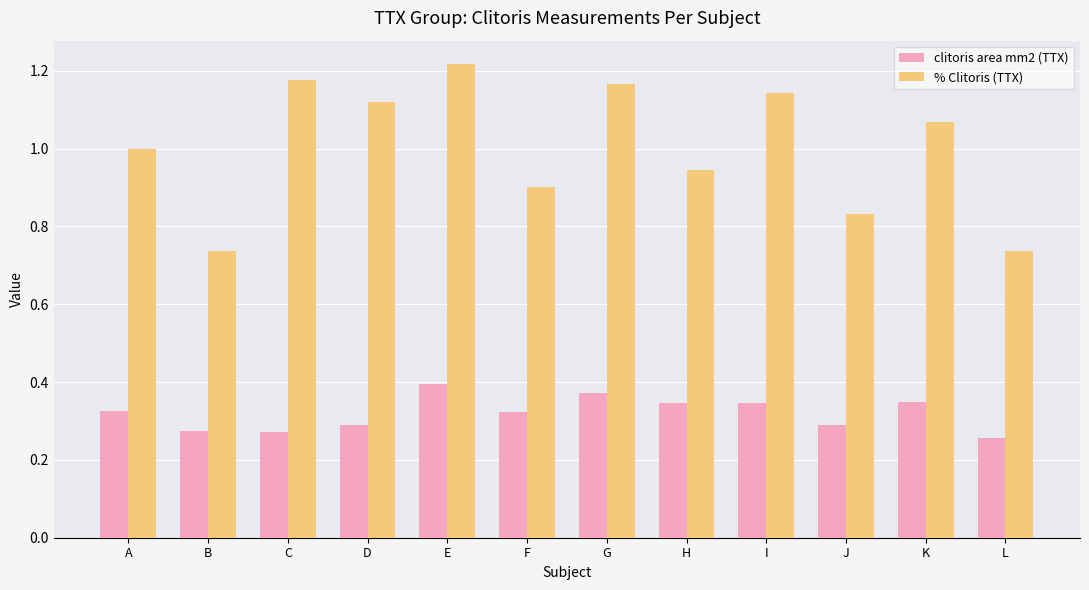

List the series in order of their overall mean, highest first.

% Clitoris (TTX), clitoris area mm2 (TTX)